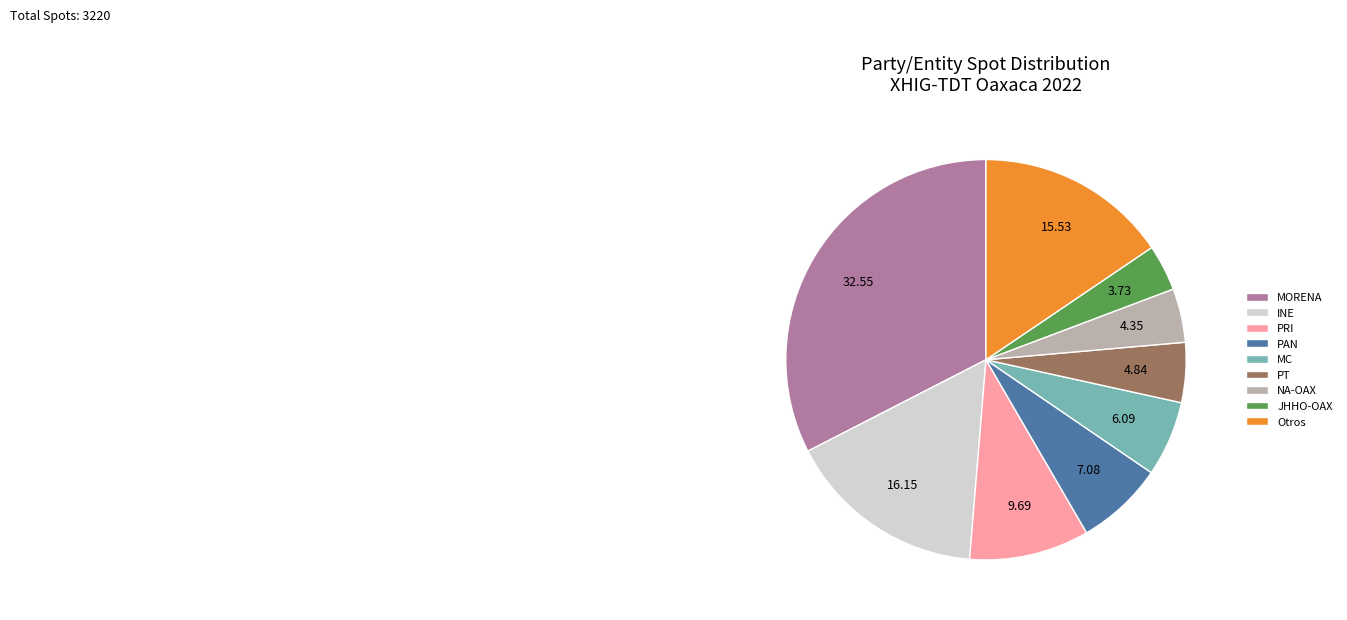

Is the sum of INE and PRI greater than half?

No